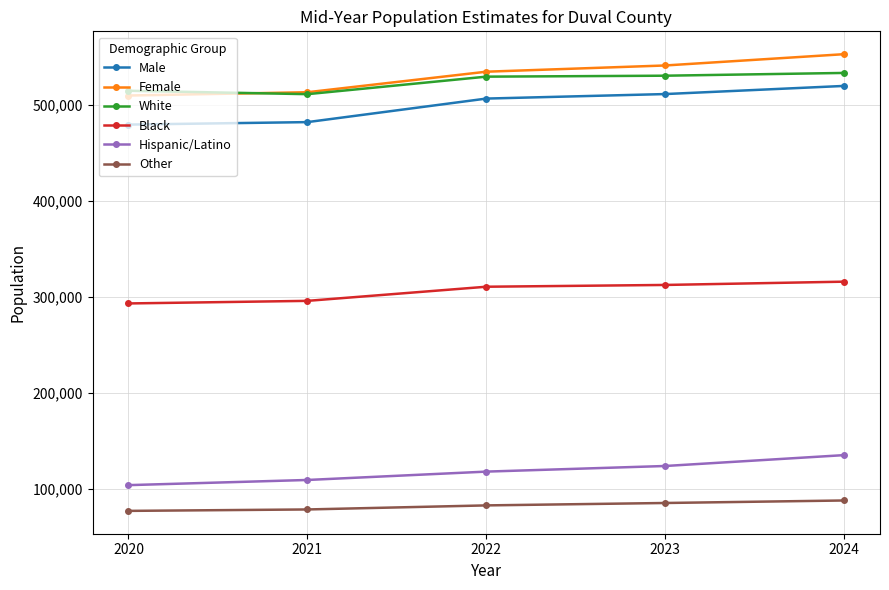

How many lines are shown in the chart?

6